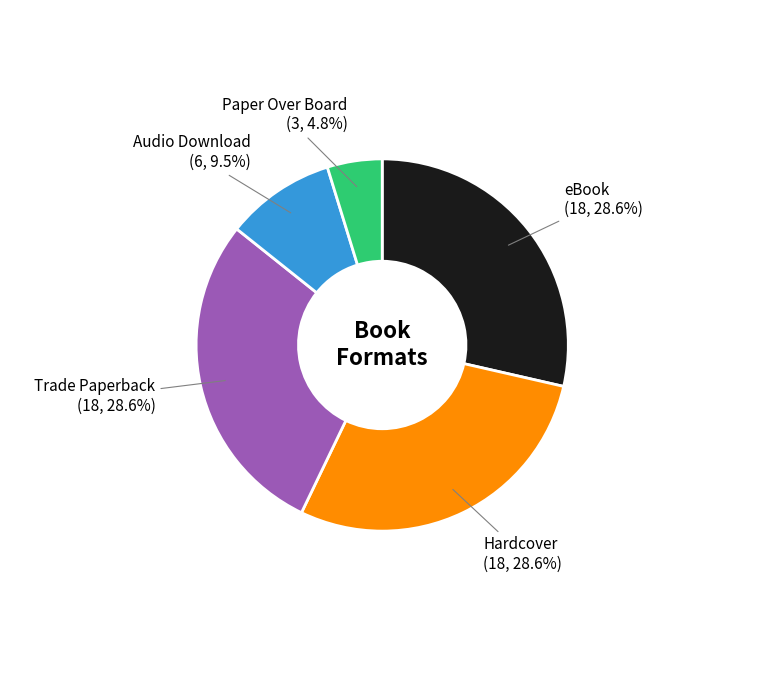

Count the number of slices in the pie.

5